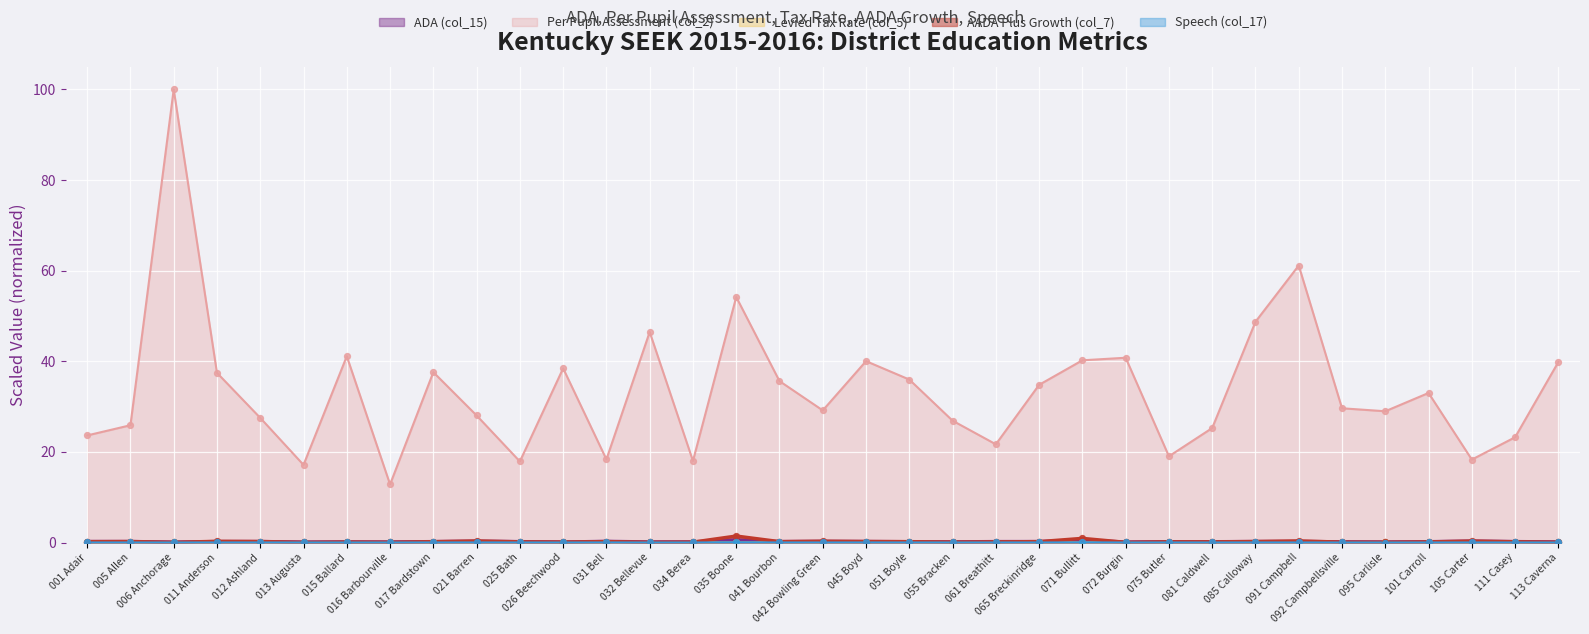

Which series contains the lowest Y value?

ADA (col_15)